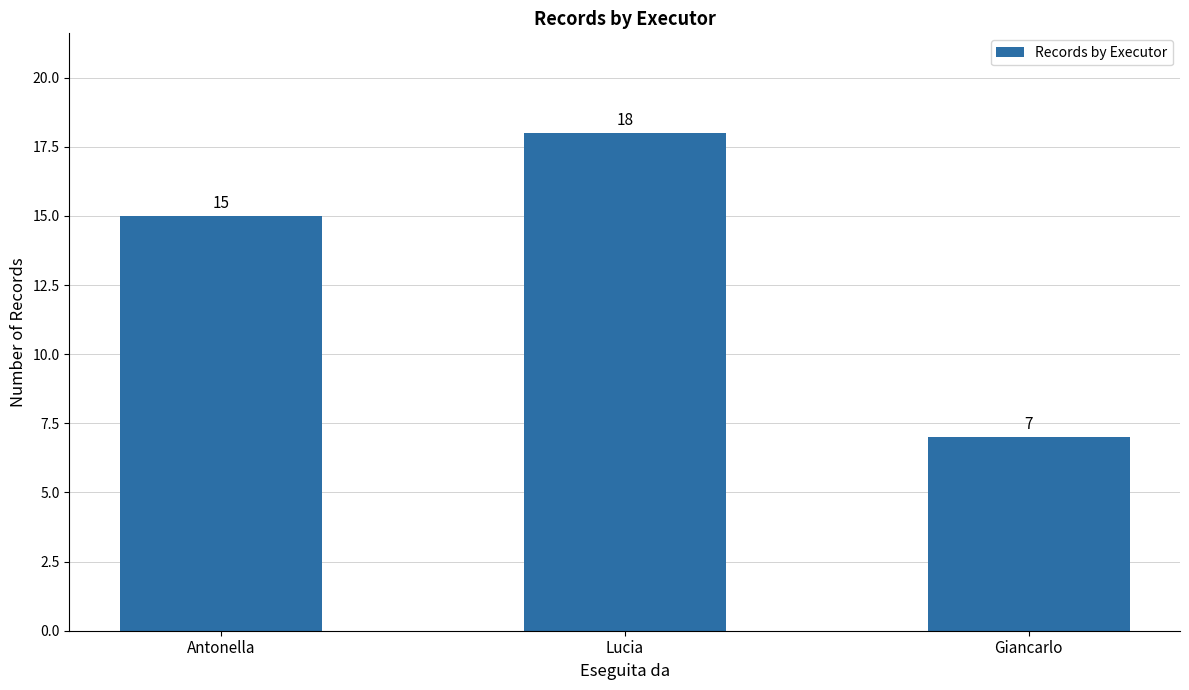

What position from the right is Giancarlo?

1